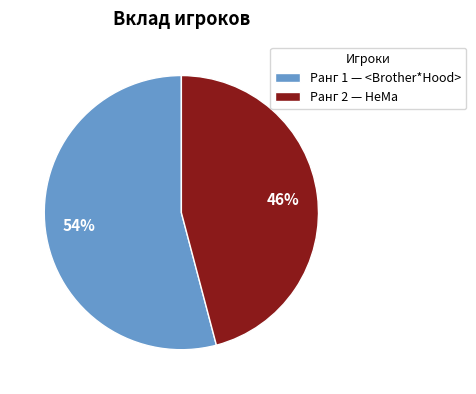

To the nearest percent, what is the average slice percentage?

50%